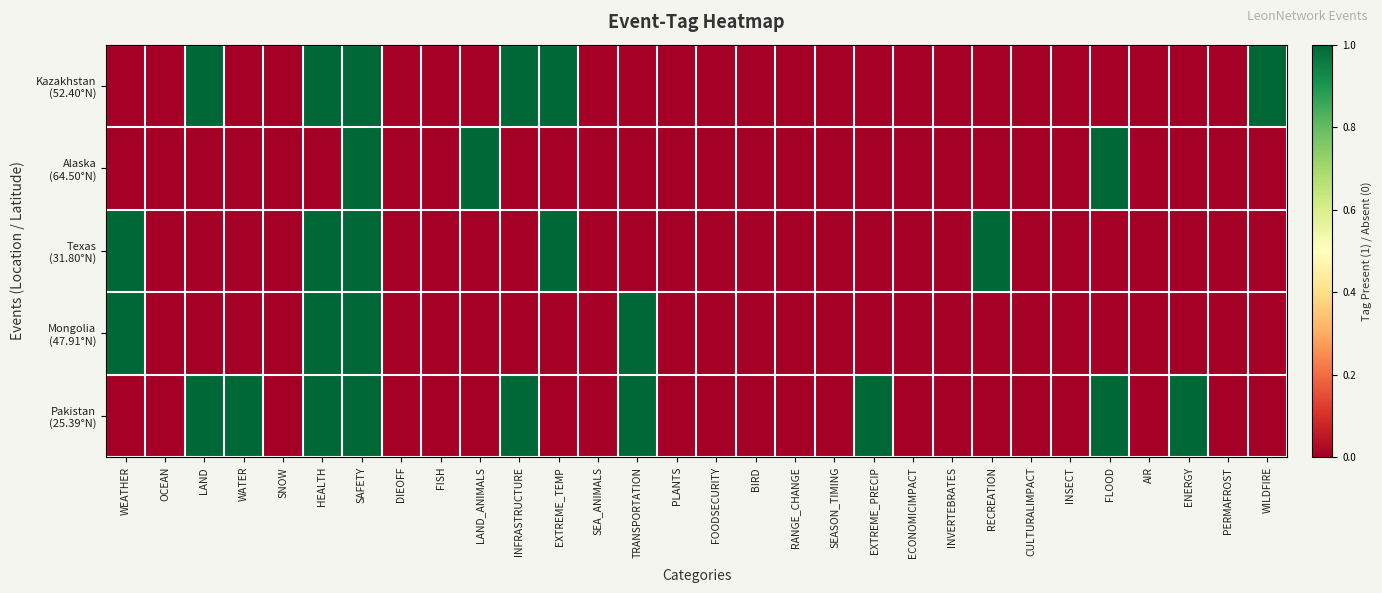

Rank the series by their average value, from lowest to highest.

Alaska (64.50°N), Mongolia (47.91°N), Texas (31.80°N), Kazakhstan (52.40°N), Pakistan (25.39°N)